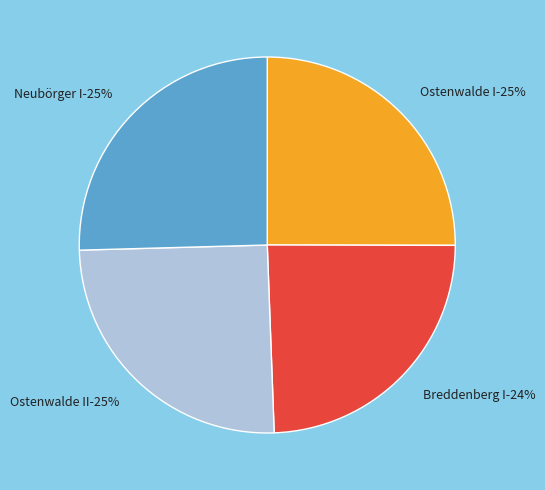

To the nearest percent, what percentage of the pie is Breddenberg I?

24%